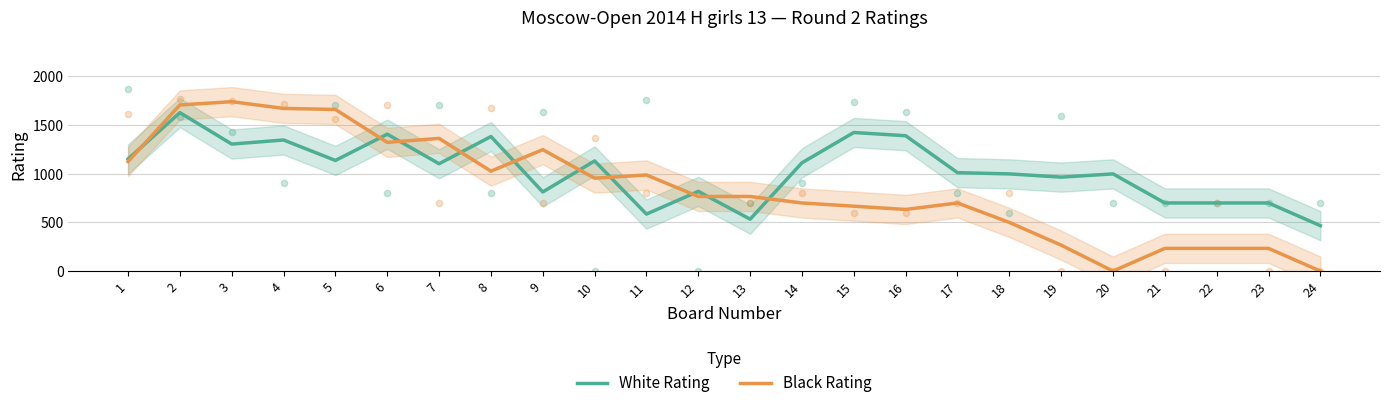

At which category is the sum across all series the highest?

2